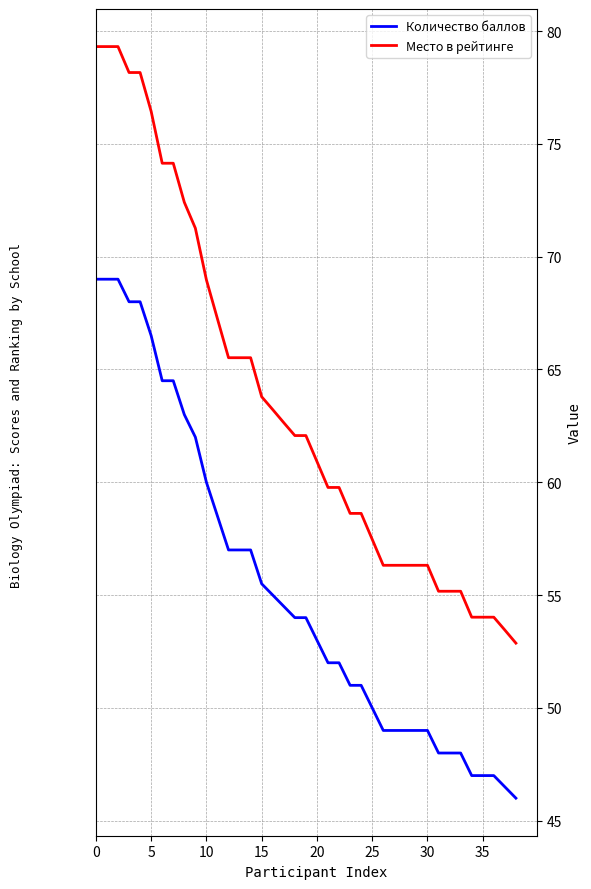

Reading left to right, transcribe all the data shown in this chart.

Количество баллов: 69.0	69.0	69.0	68.0	68.0	66.5	64.5	64.5	63.0	62.0	60.0	58.5	57.0	57.0	57.0	55.5	55.0	54.5	54.0	54.0	53.0	52.0	52.0	51.0	51.0	50.0	49.0	49.0	49.0	49.0	49.0	48.0	48.0	48.0	47.0	47.0	47.0	46.5	46.0
Место в рейтинге: 79.3	79.3	79.3	78.2	78.2	76.4	74.1	74.1	72.4	71.3	69.0	67.2	65.5	65.5	65.5	63.8	63.2	62.6	62.1	62.1	60.9	59.8	59.8	58.6	58.6	57.5	56.3	56.3	56.3	56.3	56.3	55.2	55.2	55.2	54.0	54.0	54.0	53.5	52.9